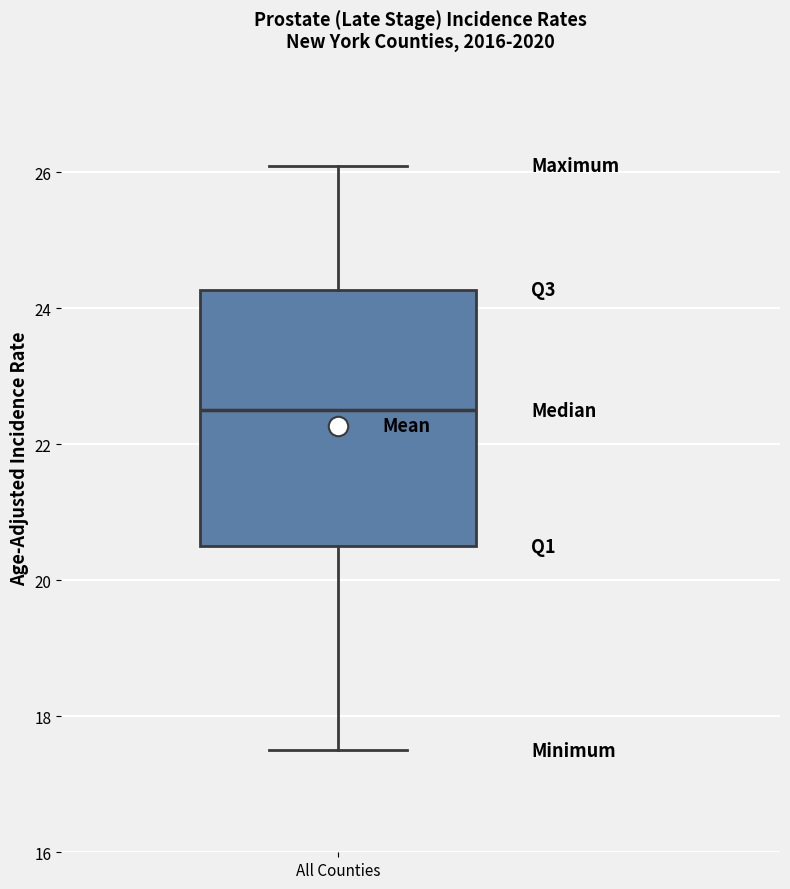

Read this box plot against the y-axis: the position of the median line, the range covered by the box, and the ends of both whiskers. The values are not printed on the chart, so give them approximately, as read against the axis.

median 22.6, box 20.6 to 24.2, whiskers 17.6 to 26.2